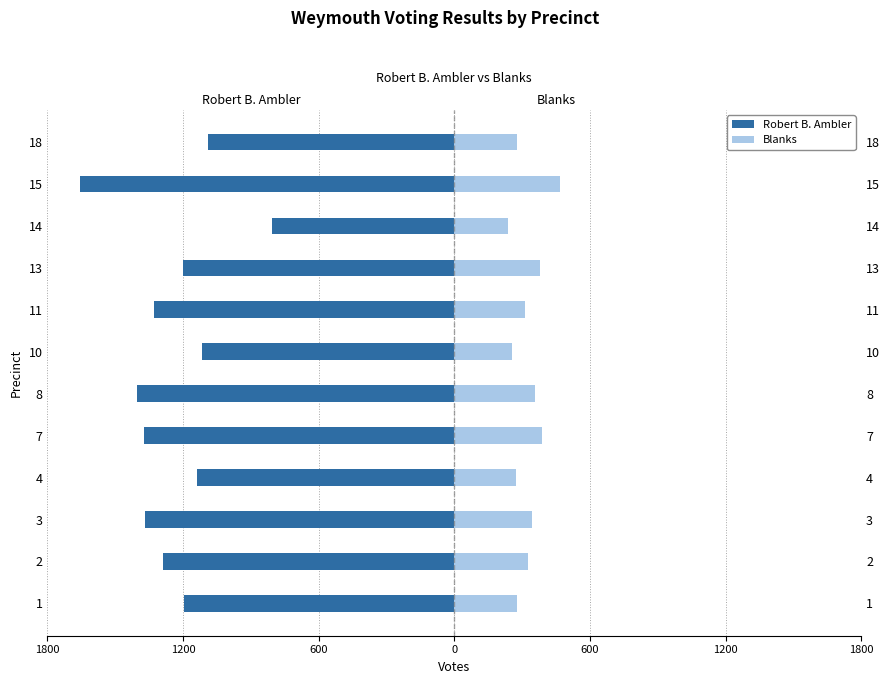

What is the sum of all Robert B. Ambler values?

-14967